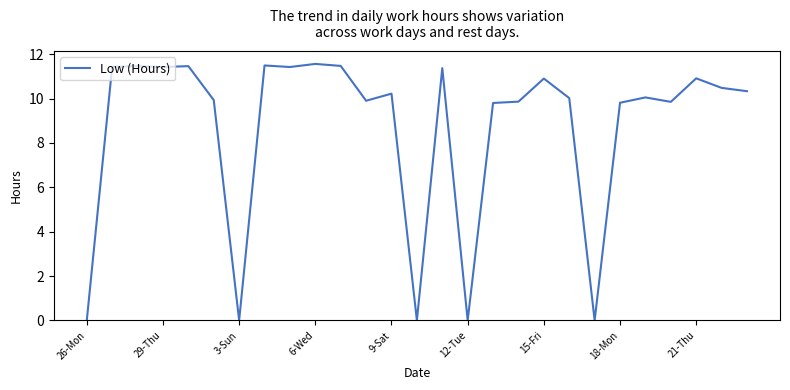

What is the greatest value displayed?

11.6